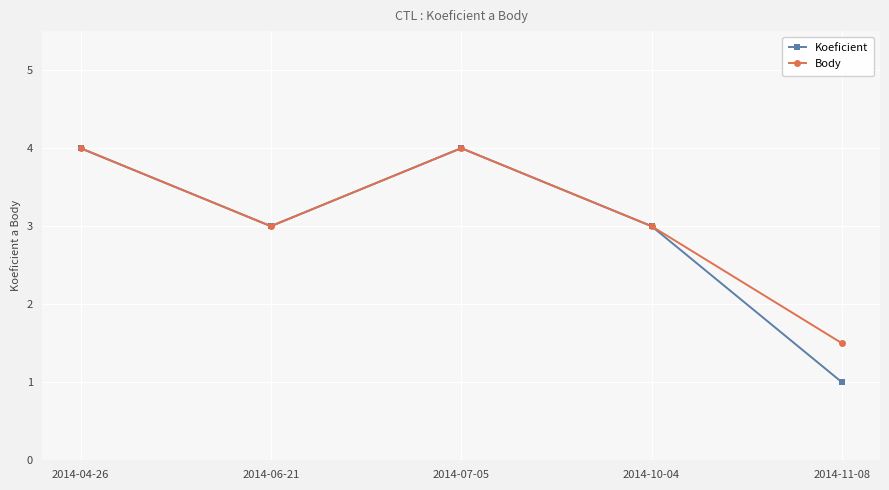

At which label does Body first exceed 3?

2014-04-26